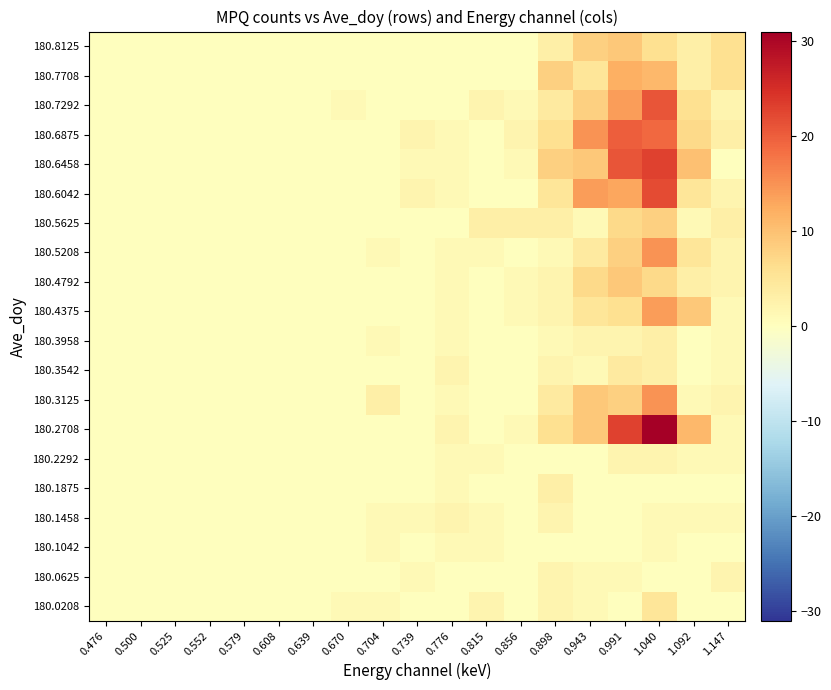

What is the maximum value shown in the chart?

31